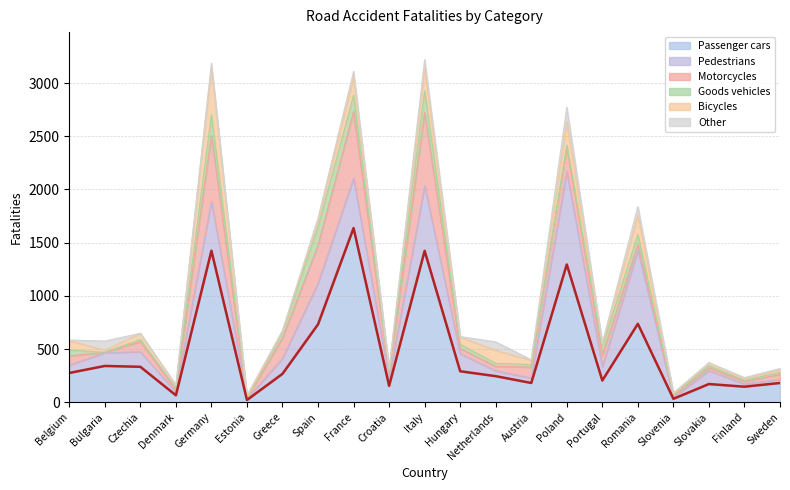

What is the label of the 9th point from the right?

Netherlands